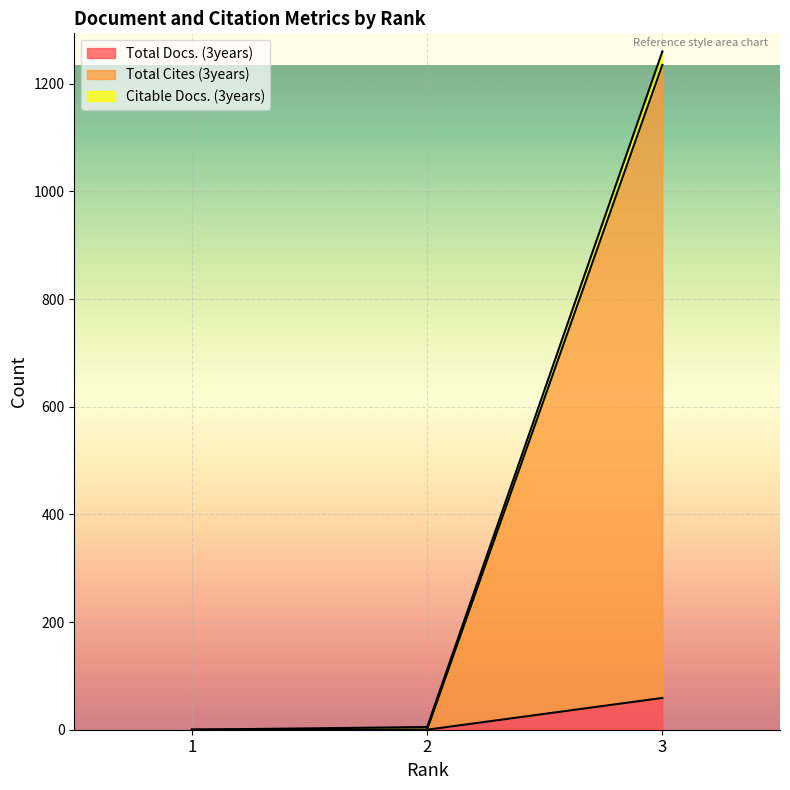

Does the chart display data point markers on the line(s)?

No